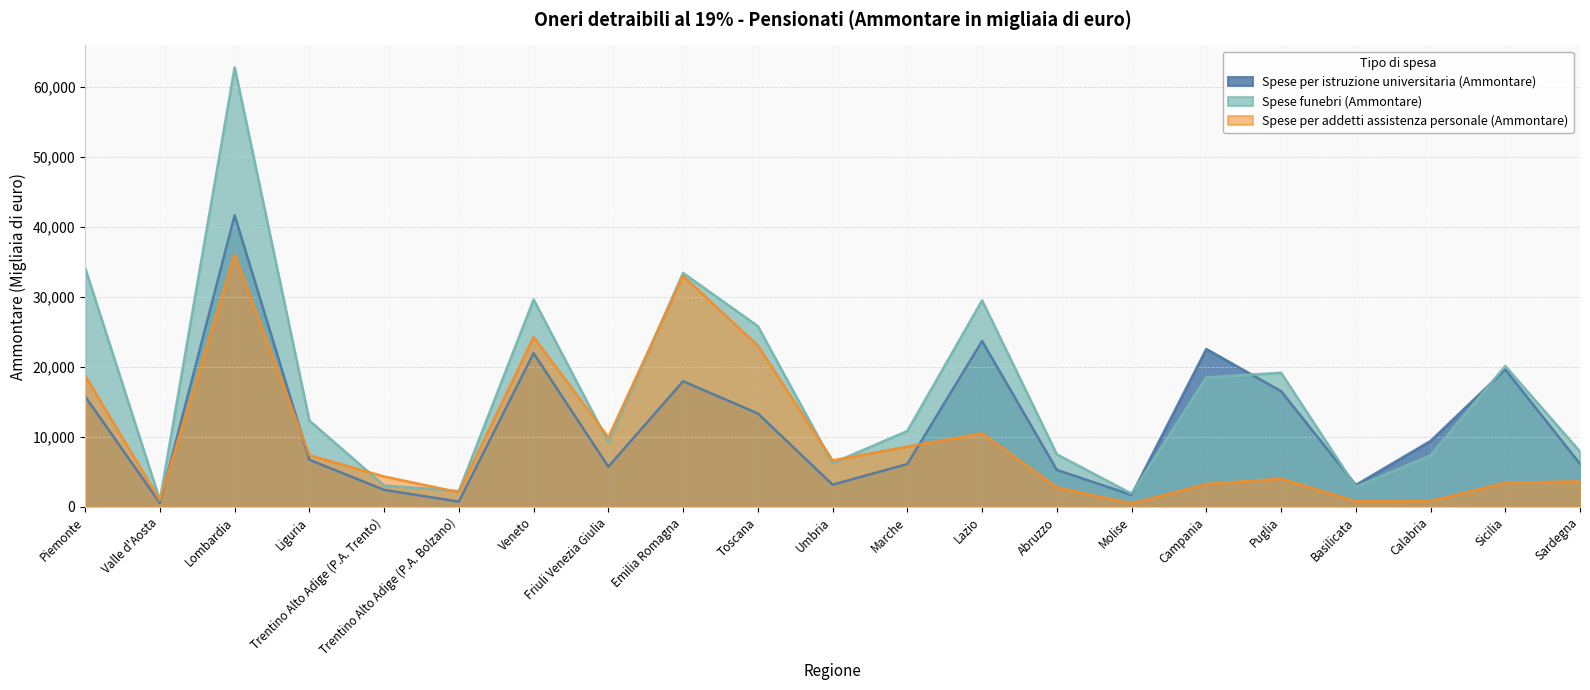

What is the average value of the Spese per istruzione universitaria (Ammontare) series?

11636